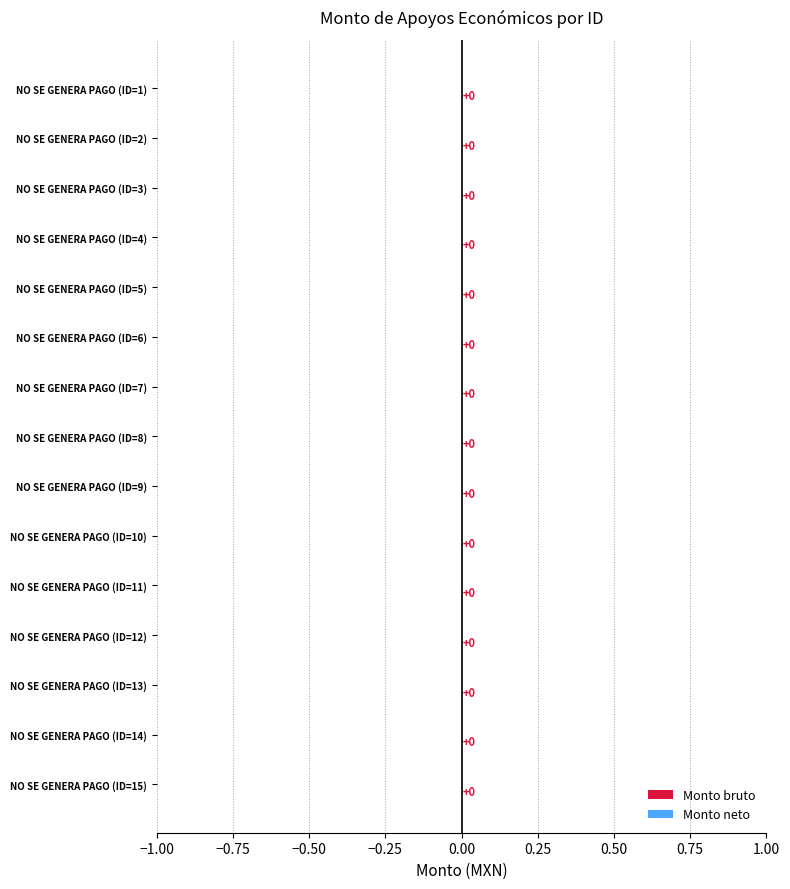

How many distinct data groups are displayed?

2